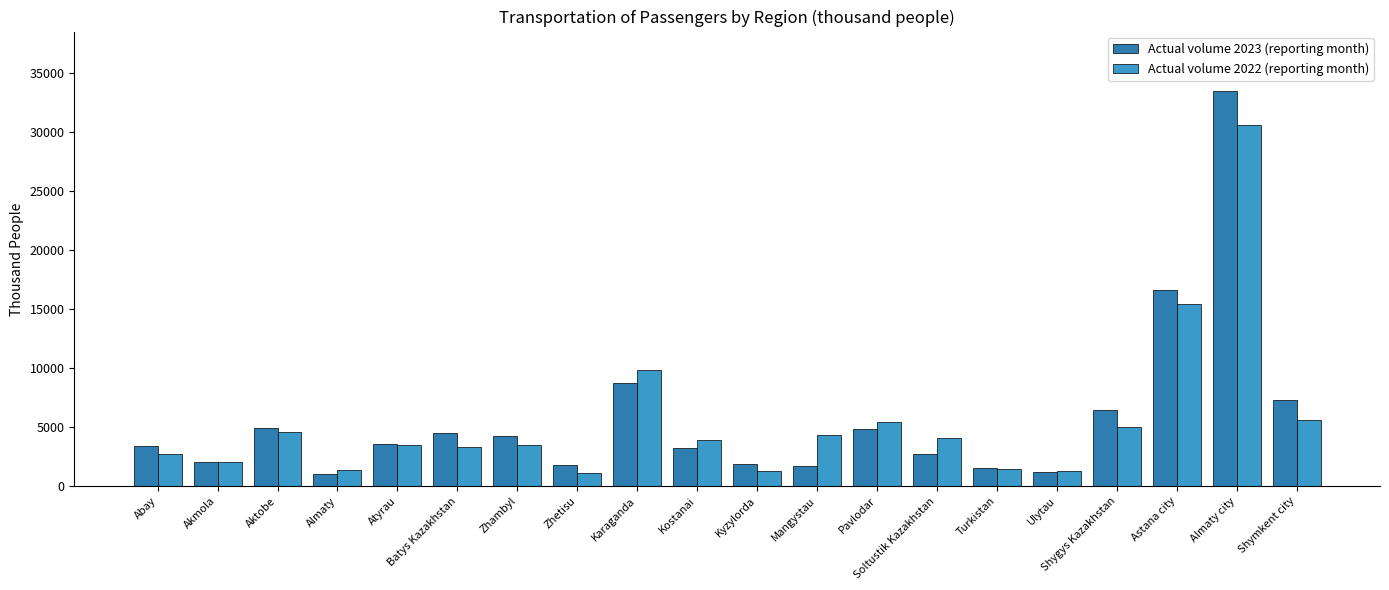

Between Abay and Pavlodar, which series saw the biggest shift?

Actual volume 2022 (reporting month)